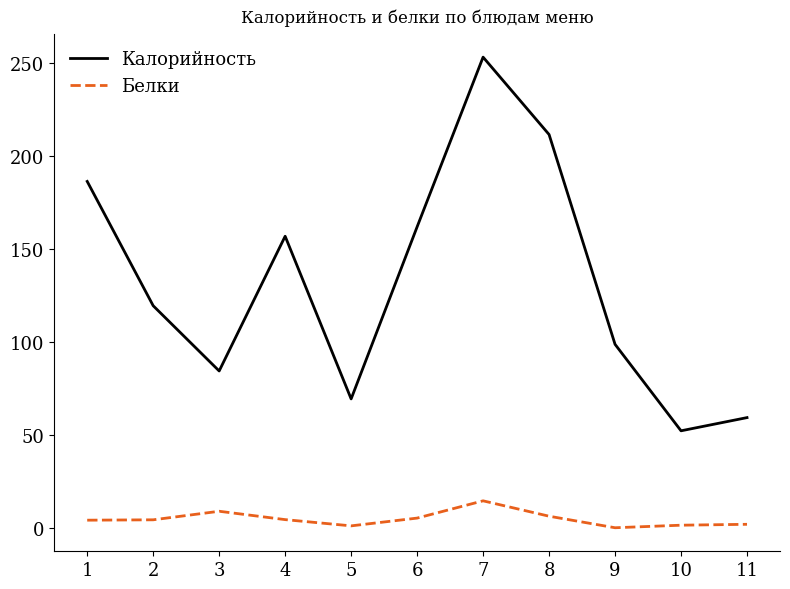

What is the difference between the maximum and second lowest values in the Калорийность series?

194.0